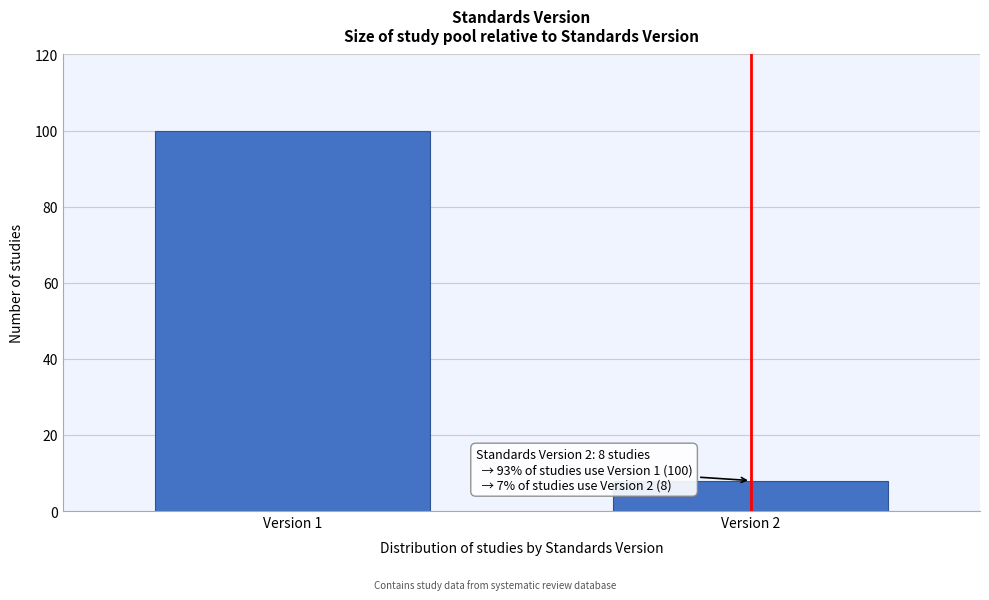

Reading left to right, list all the values displayed in this chart.

100	8